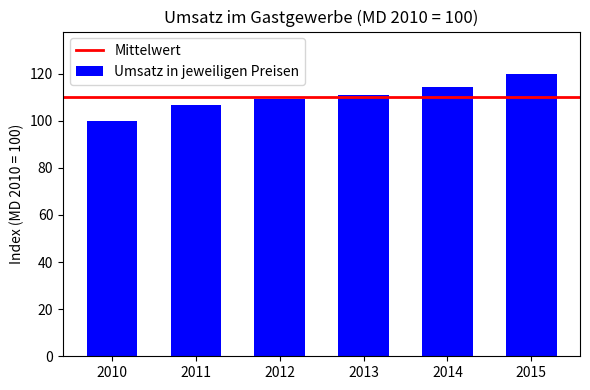

Reading left to right, list all the values displayed in this chart.

2010=100.0	2011=106.7	2012=109.1	2013=110.9	2014=114.3	2015=119.9